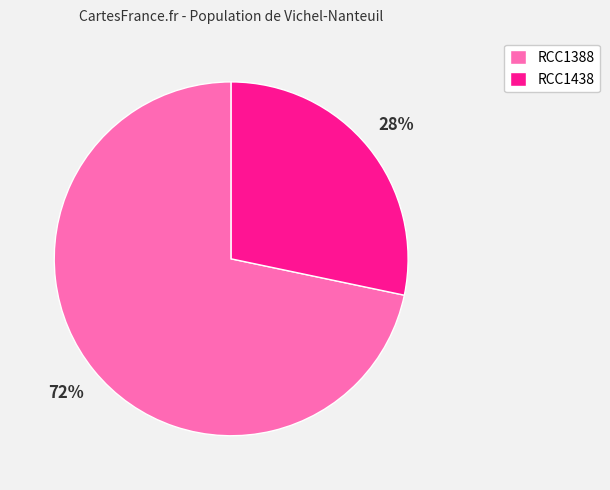

Do RCC1438 and RCC1388 together represent more than half of the pie?

Yes